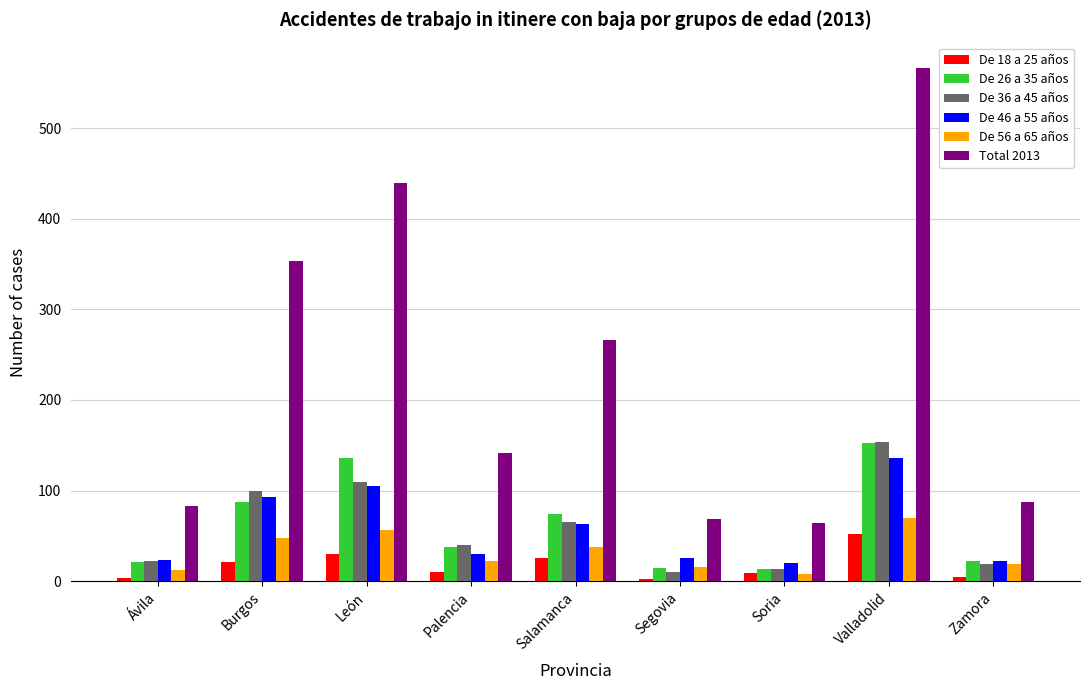

What is the sum of the De 36 a 45 años values at Soria and Burgos?

113